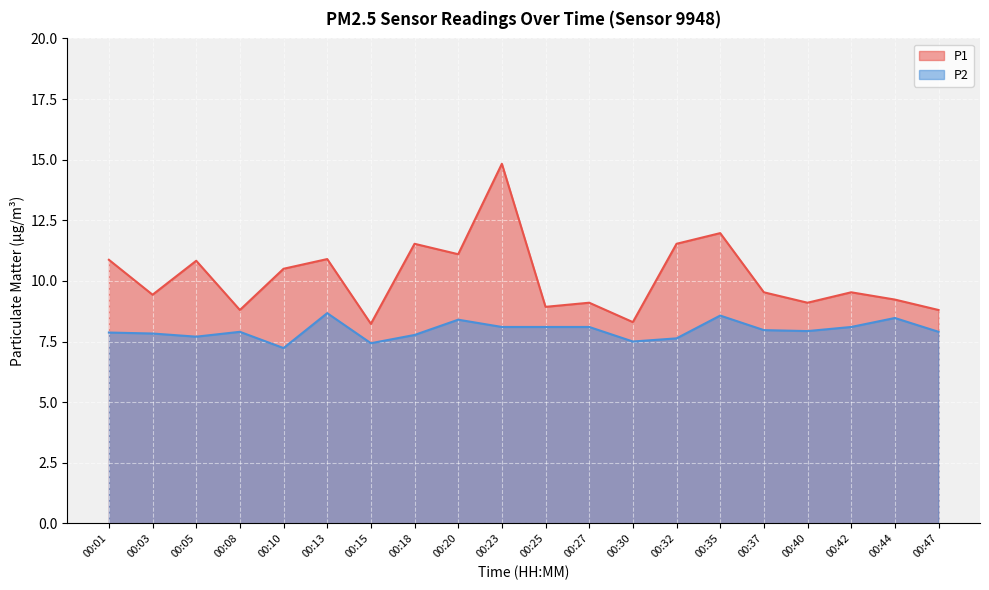

Rank the series by their maximum value, from lowest to highest.

P2, P1